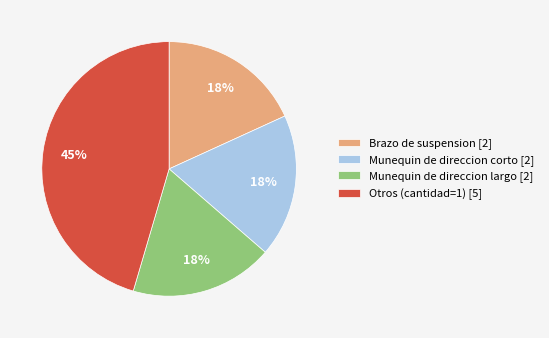

To the nearest percent, what percentage of the pie is Brazo de suspension [2]?

18%